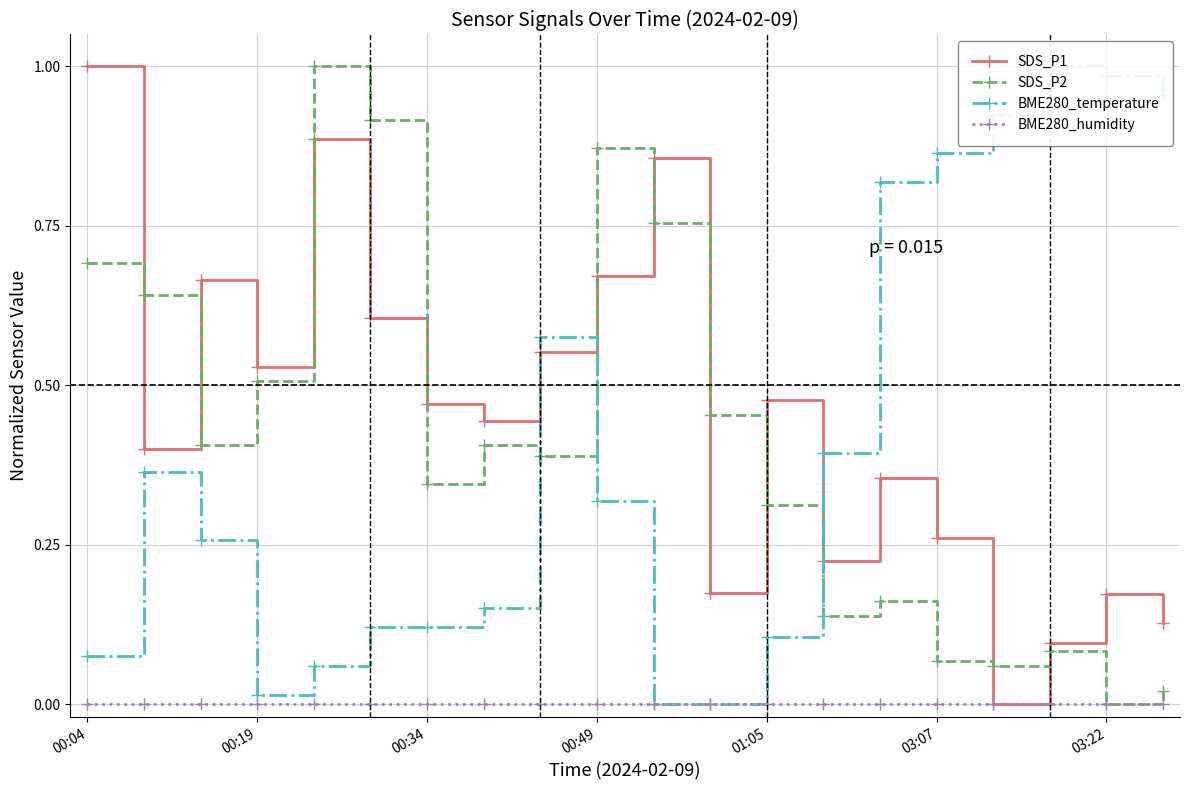

How many positive values does the SDS_P1 series have?

19